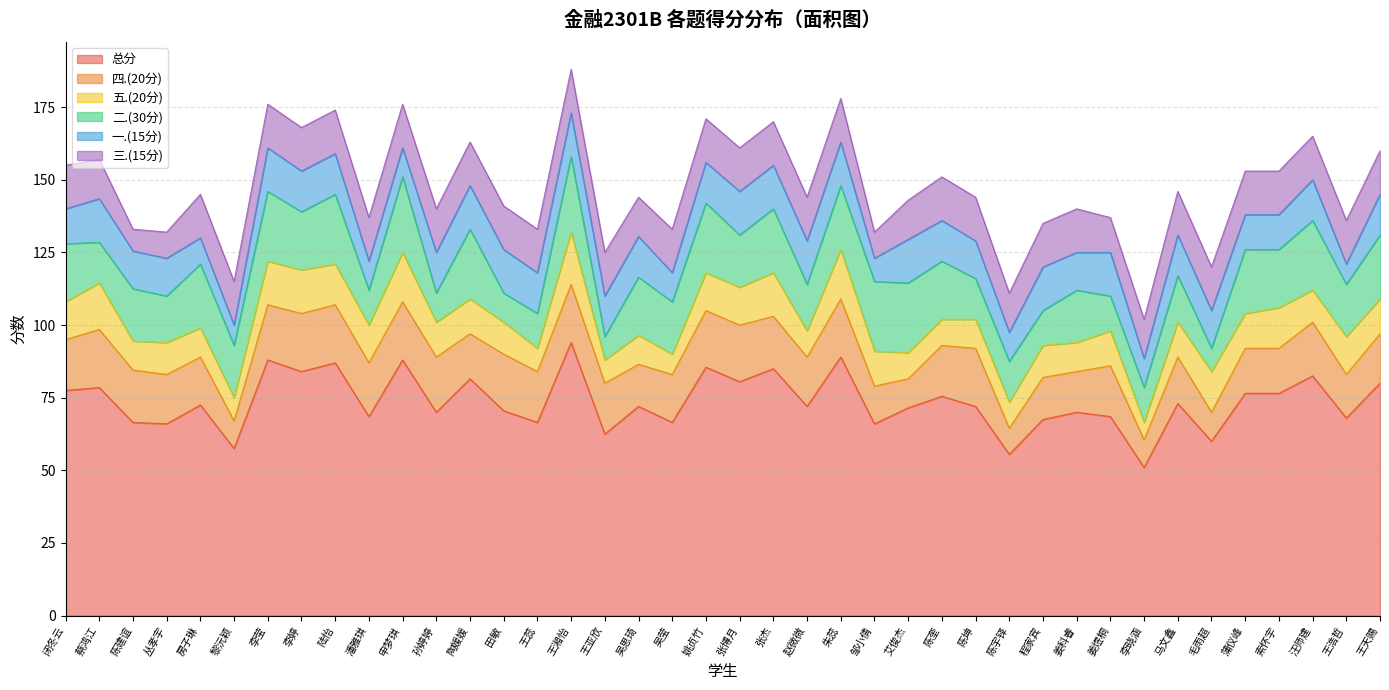

Reading left to right, extract all data points from this chart.

总分: 闭冬云=77.5	蔡鸿江=78.5	陈建谊=66.5	丛孝宇=66.0	房子琳=72.5	黎沅颖=57.5	李莹=88.0	李婷=84.0	陆怡=87.0	潘雅琪=68.5	申梦琪=88.0	孙婷婷=70.0	陶媛媛=81.5	田敏=70.5	王蕊=66.5	王湘怡=94.0	王亚欣=62.5	吴思琦=72.0	吴莹=66.5	姚贞竹=85.5	张博月=80.5	张杰=85.0	赵微微=72.0	朱蕊=89.0	邹小倩=66.0	艾俊杰=71.5	陈奎=75.5	陈坤=72.0	陈宇铎=55.5	程家宾=67.5	姜科睿=70.0	姜煜桐=68.5	李晓涵=51.0	马文鑫=73.0	毛雨超=60.0	蒲仪峰=76.5	索怀宇=76.5	汪师建=82.5	王浩哲=68.0	王天赐=80.0
四.(20分): 闭冬云=17.5	蔡鸿江=20.0	陈建谊=18.0	丛孝宇=17.0	房子琳=16.5	黎沅颖=9.5	李莹=19.0	李婷=20.0	陆怡=20.0	潘雅琪=18.5	申梦琪=20.0	孙婷婷=19.0	陶媛媛=15.5	田敏=19.5	王蕊=17.5	王湘怡=20.0	王亚欣=17.5	吴思琦=14.5	吴莹=16.5	姚贞竹=19.5	张博月=19.5	张杰=18.0	赵微微=17.0	朱蕊=20.0	邹小倩=13.0	艾俊杰=10.0	陈奎=17.5	陈坤=20.0	陈宇铎=9.0	程家宾=14.5	姜科睿=14.0	姜煜桐=17.5	李晓涵=9.5	马文鑫=16.0	毛雨超=10.0	蒲仪峰=15.5	索怀宇=15.5	汪师建=18.5	王浩哲=15.0	王天赐=17.0
五.(20分): 闭冬云=13.0	蔡鸿江=16.0	陈建谊=10.0	丛孝宇=11.0	房子琳=10.0	黎沅颖=8.0	李莹=15.0	李婷=15.0	陆怡=14.0	潘雅琪=13.0	申梦琪=17.0	孙婷婷=12.0	陶媛媛=12.0	田敏=11.0	王蕊=8.0	王湘怡=18.0	王亚欣=8.0	吴思琦=10.0	吴莹=7.0	姚贞竹=13.0	张博月=13.0	张杰=15.0	赵微微=9.0	朱蕊=17.0	邹小倩=12.0	艾俊杰=9.0	陈奎=9.0	陈坤=10.0	陈宇铎=9.0	程家宾=11.0	姜科睿=10.0	姜煜桐=12.0	李晓涵=6.0	马文鑫=12.0	毛雨超=14.0	蒲仪峰=12.0	索怀宇=14.0	汪师建=11.0	王浩哲=13.0	王天赐=12.0
二.(30分): 闭冬云=20.0	蔡鸿江=14.0	陈建谊=18.0	丛孝宇=16.0	房子琳=22.0	黎沅颖=18.0	李莹=24.0	李婷=20.0	陆怡=24.0	潘雅琪=12.0	申梦琪=26.0	孙婷婷=10.0	陶媛媛=24.0	田敏=10.0	王蕊=12.0	王湘怡=26.0	王亚欣=8.0	吴思琦=20.0	吴莹=18.0	姚贞竹=24.0	张博月=18.0	张杰=22.0	赵微微=16.0	朱蕊=22.0	邹小倩=24.0	艾俊杰=24.0	陈奎=20.0	陈坤=14.0	陈宇铎=14.0	程家宾=12.0	姜科睿=18.0	姜煜桐=12.0	李晓涵=12.0	马文鑫=16.0	毛雨超=8.0	蒲仪峰=22.0	索怀宇=20.0	汪师建=24.0	王浩哲=18.0	王天赐=22.0
一.(15分): 闭冬云=12.0	蔡鸿江=15.0	陈建谊=13.0	丛孝宇=13.0	房子琳=9.0	黎沅颖=7.0	李莹=15.0	李婷=14.0	陆怡=14.0	潘雅琪=10.0	申梦琪=10.0	孙婷婷=14.0	陶媛媛=15.0	田敏=15.0	王蕊=14.0	王湘怡=15.0	王亚欣=14.0	吴思琦=14.0	吴莹=10.0	姚贞竹=14.0	张博月=15.0	张杰=15.0	赵微微=15.0	朱蕊=15.0	邹小倩=8.0	艾俊杰=15.0	陈奎=14.0	陈坤=13.0	陈宇铎=10.0	程家宾=15.0	姜科睿=13.0	姜煜桐=15.0	李晓涵=10.0	马文鑫=14.0	毛雨超=13.0	蒲仪峰=12.0	索怀宇=12.0	汪师建=14.0	王浩哲=7.0	王天赐=14.0
三.(15分): 闭冬云=15.0	蔡鸿江=13.5	陈建谊=7.5	丛孝宇=9.0	房子琳=15.0	黎沅颖=15.0	李莹=15.0	李婷=15.0	陆怡=15.0	潘雅琪=15.0	申梦琪=15.0	孙婷婷=15.0	陶媛媛=15.0	田敏=15.0	王蕊=15.0	王湘怡=15.0	王亚欣=15.0	吴思琦=13.5	吴莹=15.0	姚贞竹=15.0	张博月=15.0	张杰=15.0	赵微微=15.0	朱蕊=15.0	邹小倩=9.0	艾俊杰=13.5	陈奎=15.0	陈坤=15.0	陈宇铎=13.5	程家宾=15.0	姜科睿=15.0	姜煜桐=12.0	李晓涵=13.5	马文鑫=15.0	毛雨超=15.0	蒲仪峰=15.0	索怀宇=15.0	汪师建=15.0	王浩哲=15.0	王天赐=15.0